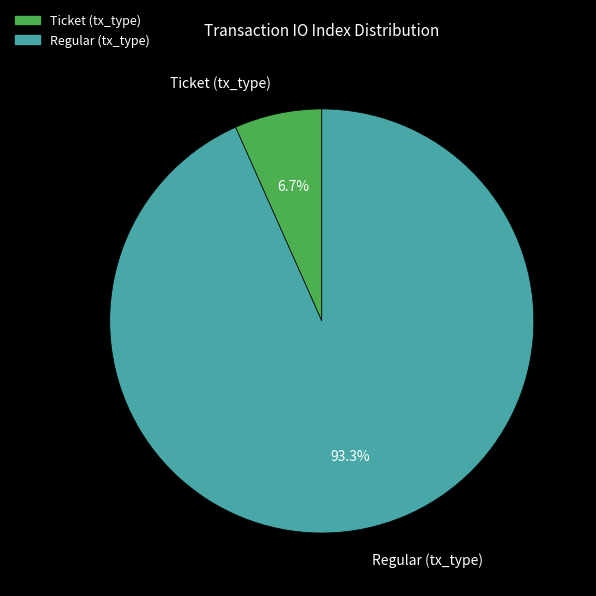

Is there a majority slice in this chart?

Yes